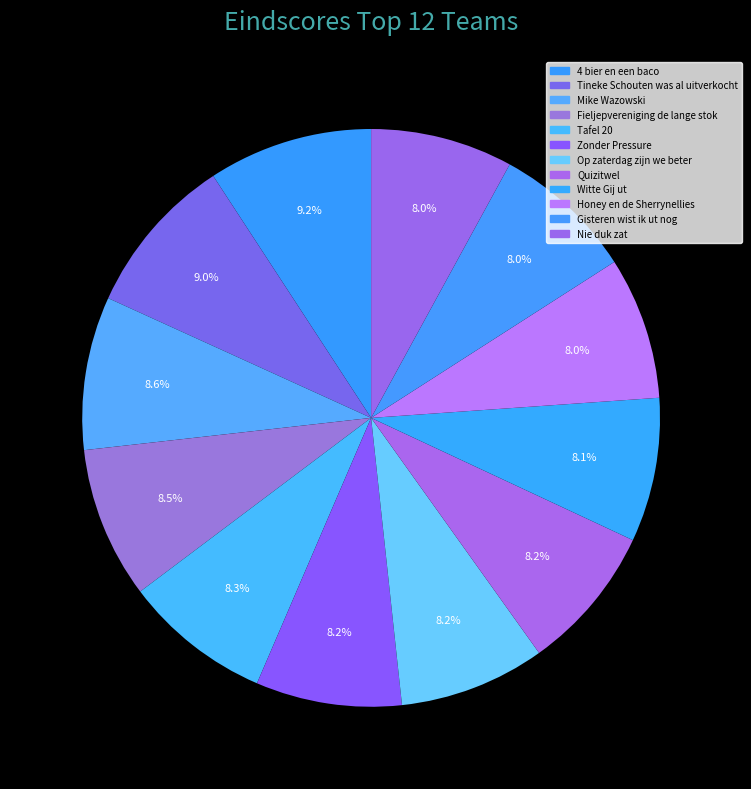

To the nearest percent, what portion does Quizitwel represent?

8%